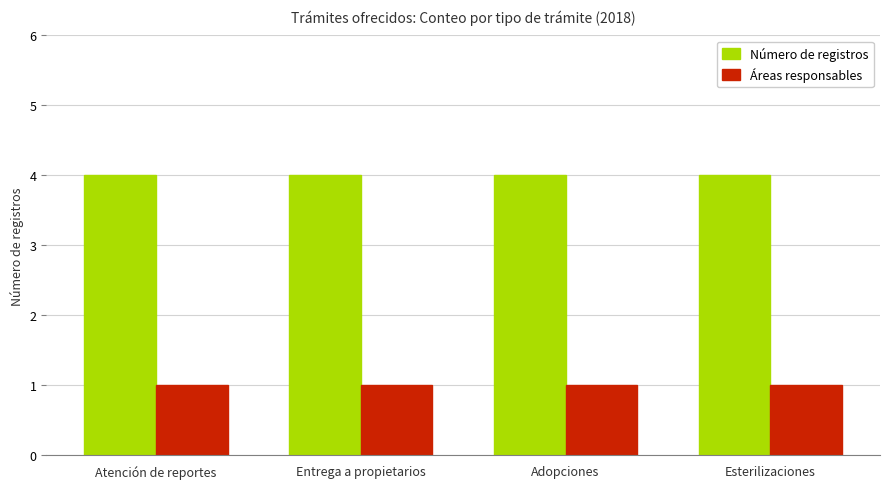

Reading right to left, what are all the values shown in this chart?

Número de registros: Esterilizaciones=4	Adopciones=4	Entrega a propietarios=4	Atención de reportes=4
Áreas responsables: Esterilizaciones=1	Adopciones=1	Entrega a propietarios=1	Atención de reportes=1